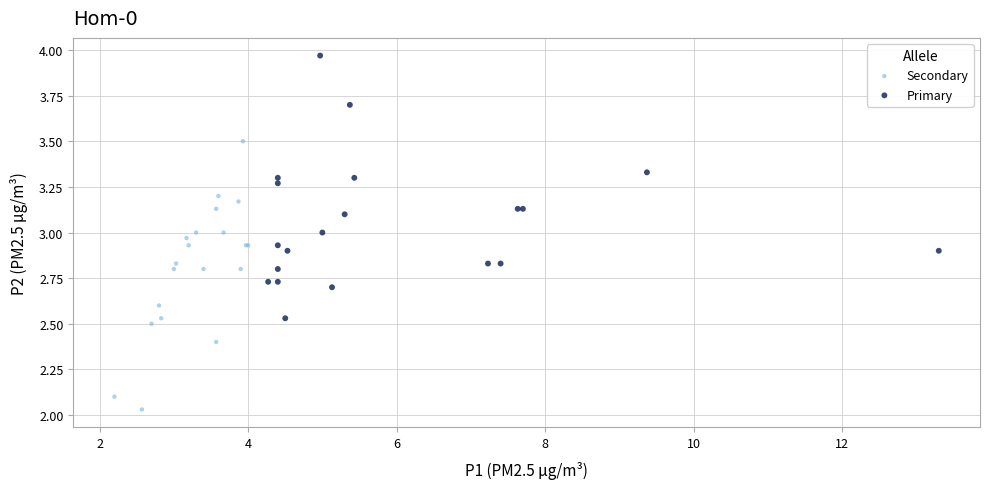

Which series reaches the minimum Y coordinate?

Secondary